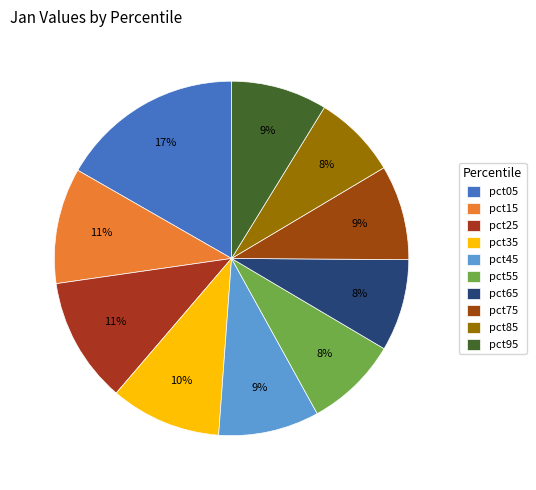

What is the total percentage of pct25 and pct35?

21.6%